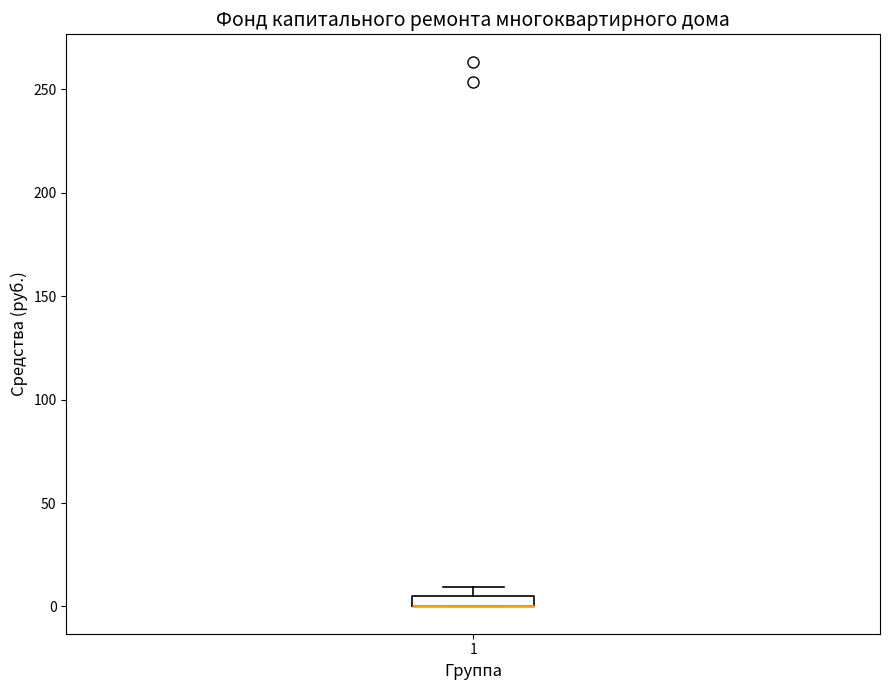

Where is the lower edge of the box at x = 1 on the y-axis? The values are not printed on the chart, so give them approximately, as read against the axis.

0